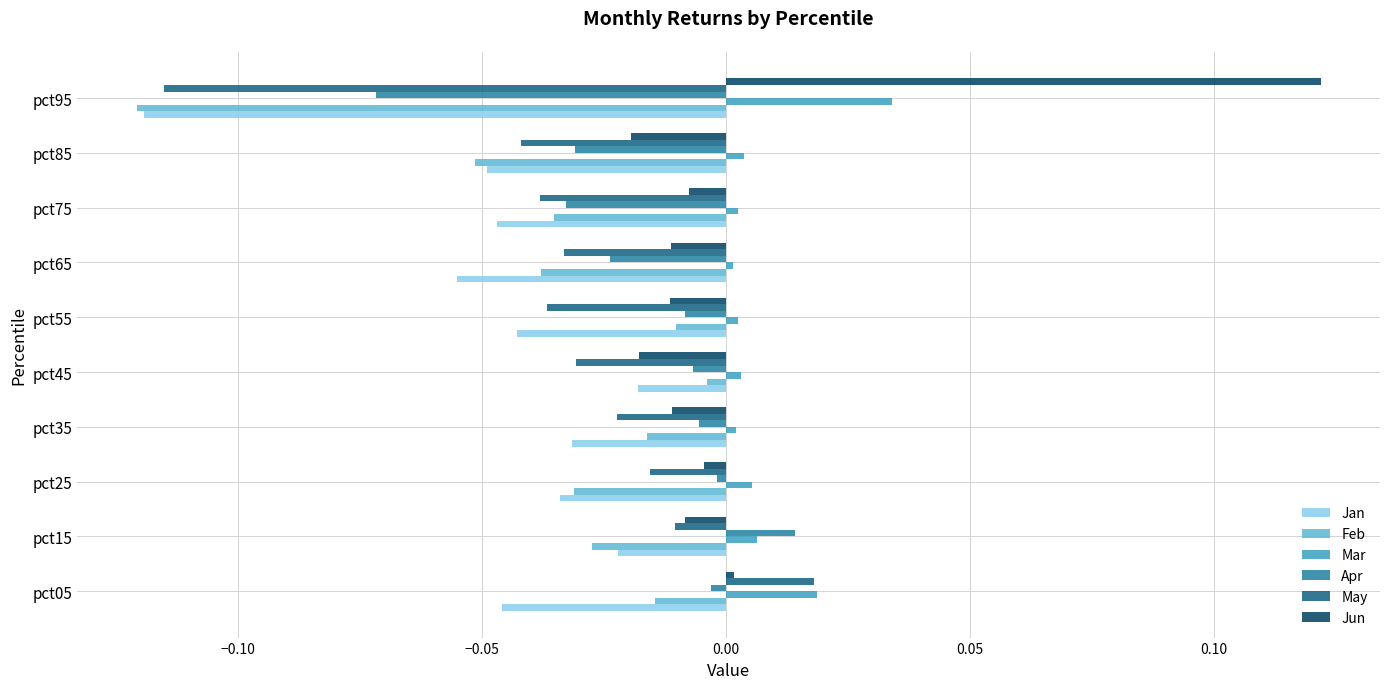

What is the sum of all Feb values?

-0.3